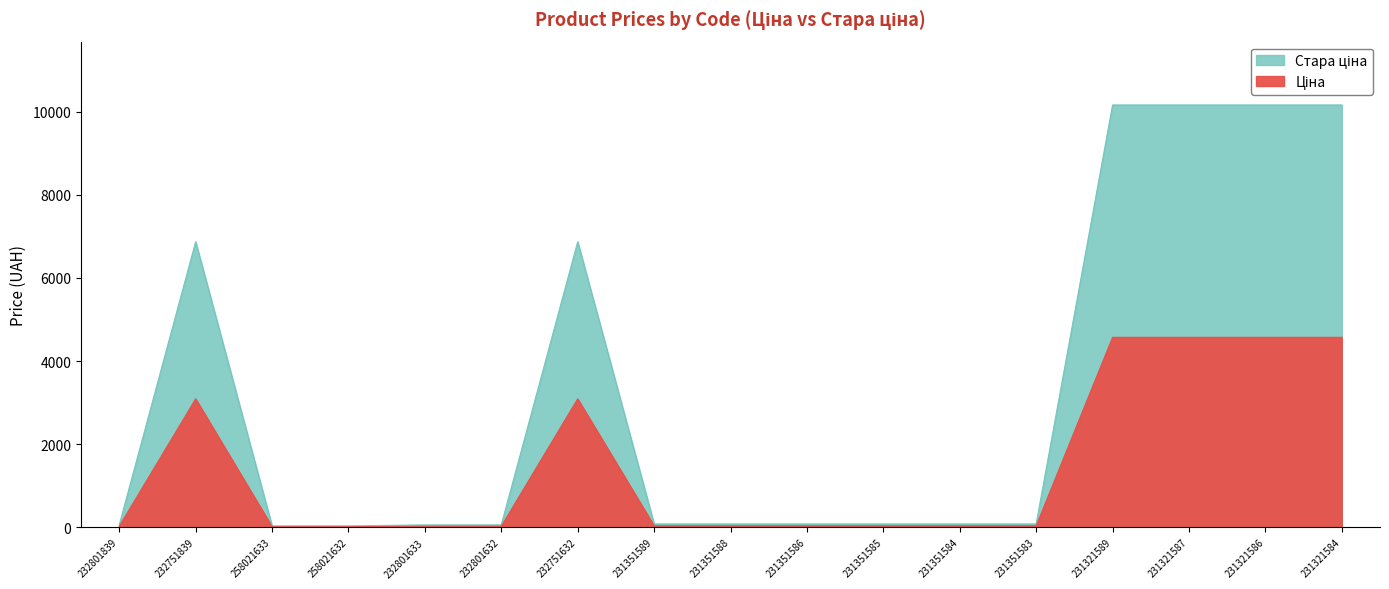

At how many categories does at least one series exceed 8270?

4